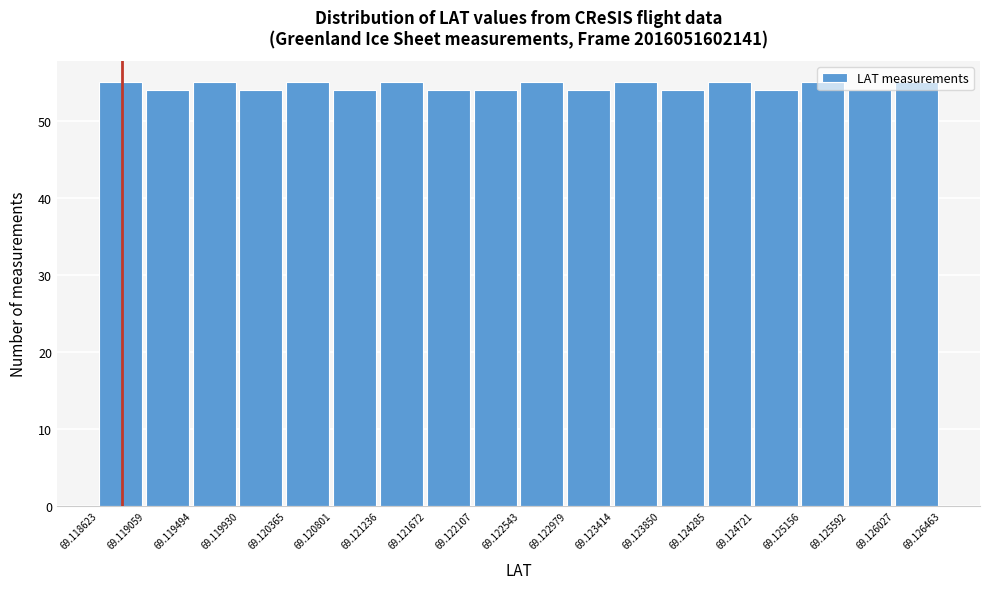

What is the height of the bar covering 69.124285 to 69.124721 on the x-axis? The values are not printed on the chart, so give them approximately, as read against the axis.

55